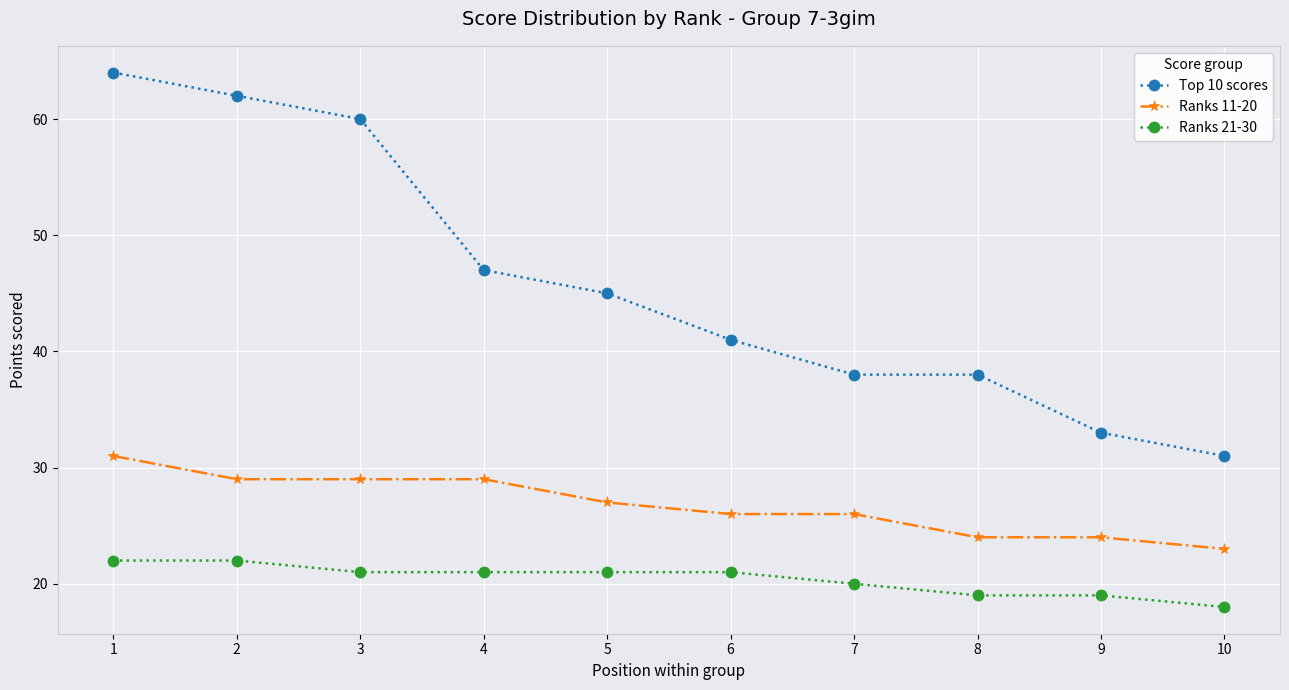

Is the value of Ranks 11-20 at 7 greater than the value of Top 10 scores at 1?

No